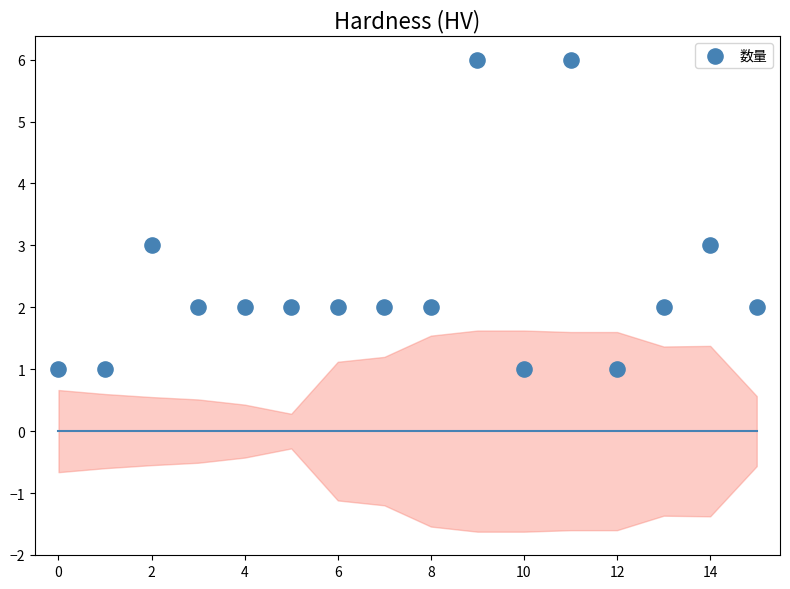

What is the range of Y values (max minus min)?

5